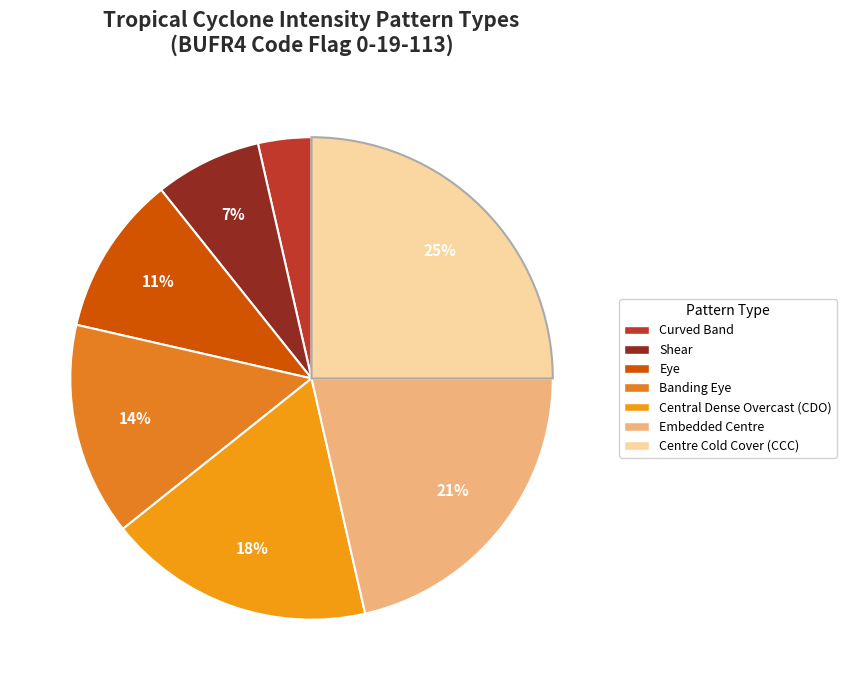

Count the number of slices in the pie.

7